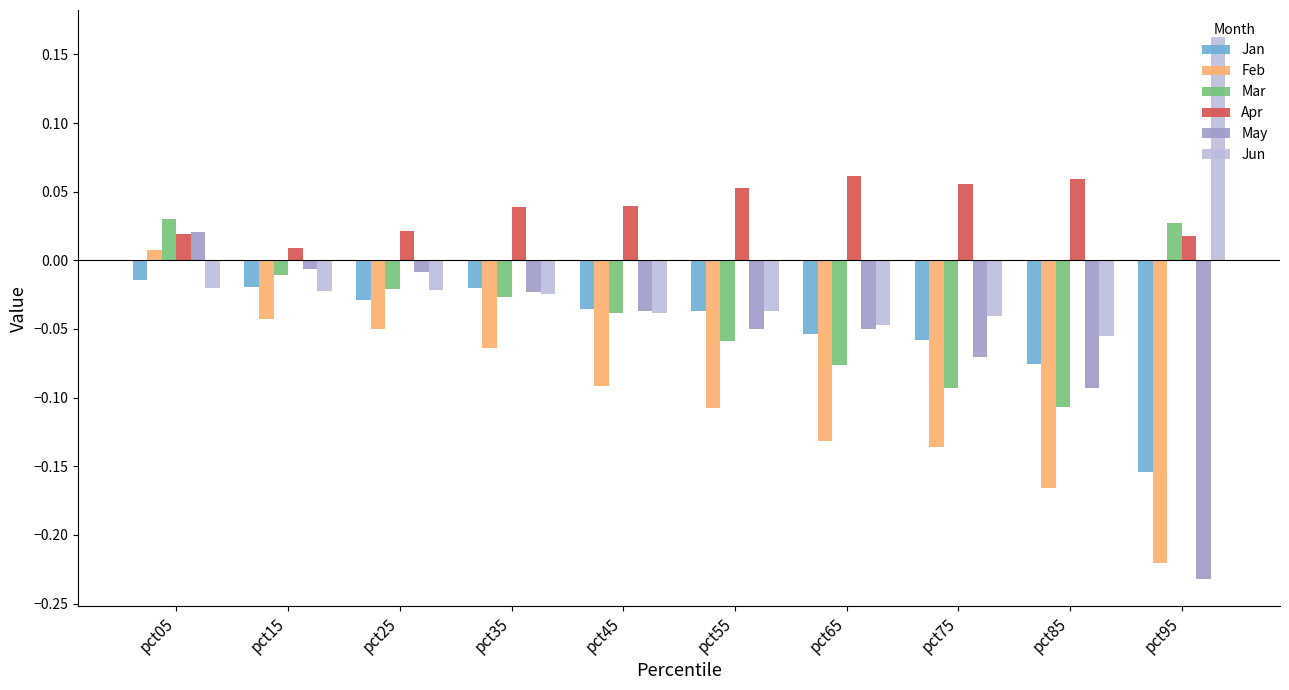

Which series has the widest spread of values?

May